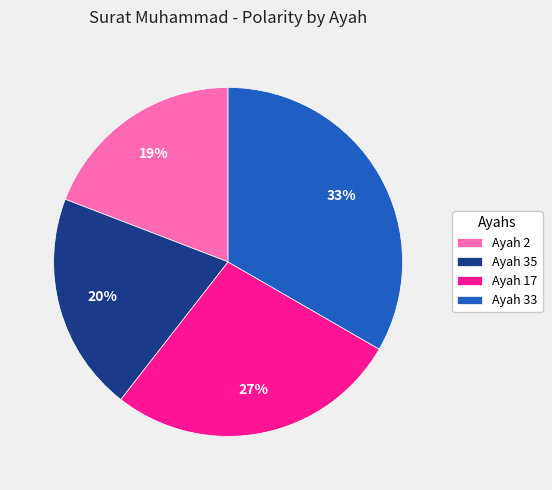

True or false: Ayah 33 accounts for 33% of the total.

True